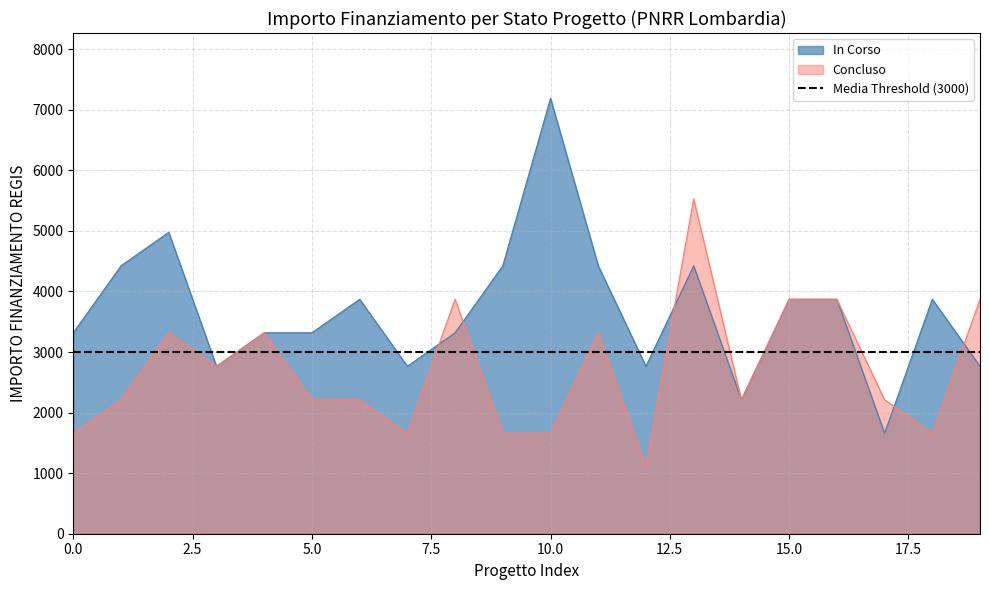

True or false: In Corso and Concluso cross at least once.

True